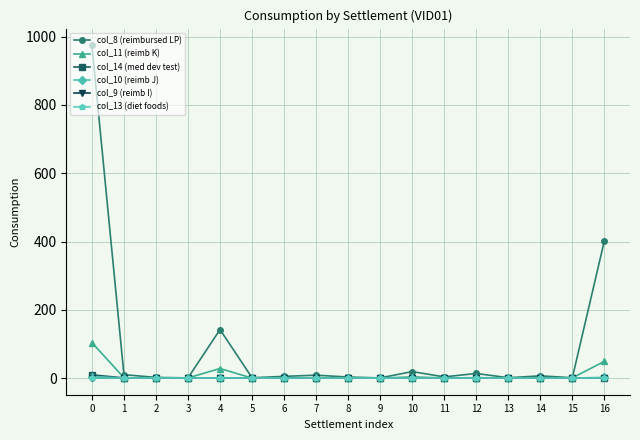

Does the chart display data point markers on the line(s)?

Yes